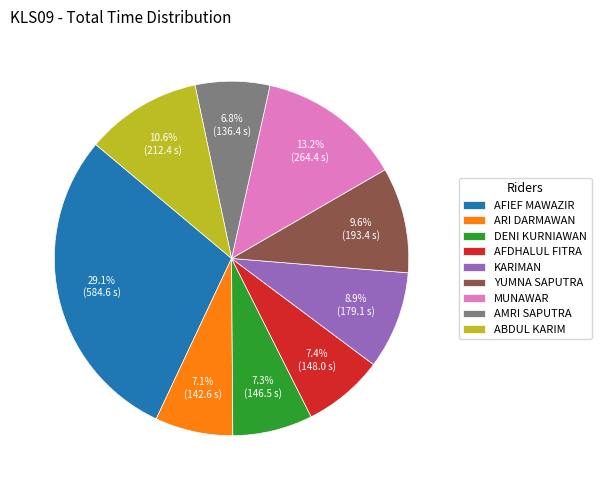

Does AFDHALUL FITRA represent more than half of the total?

No